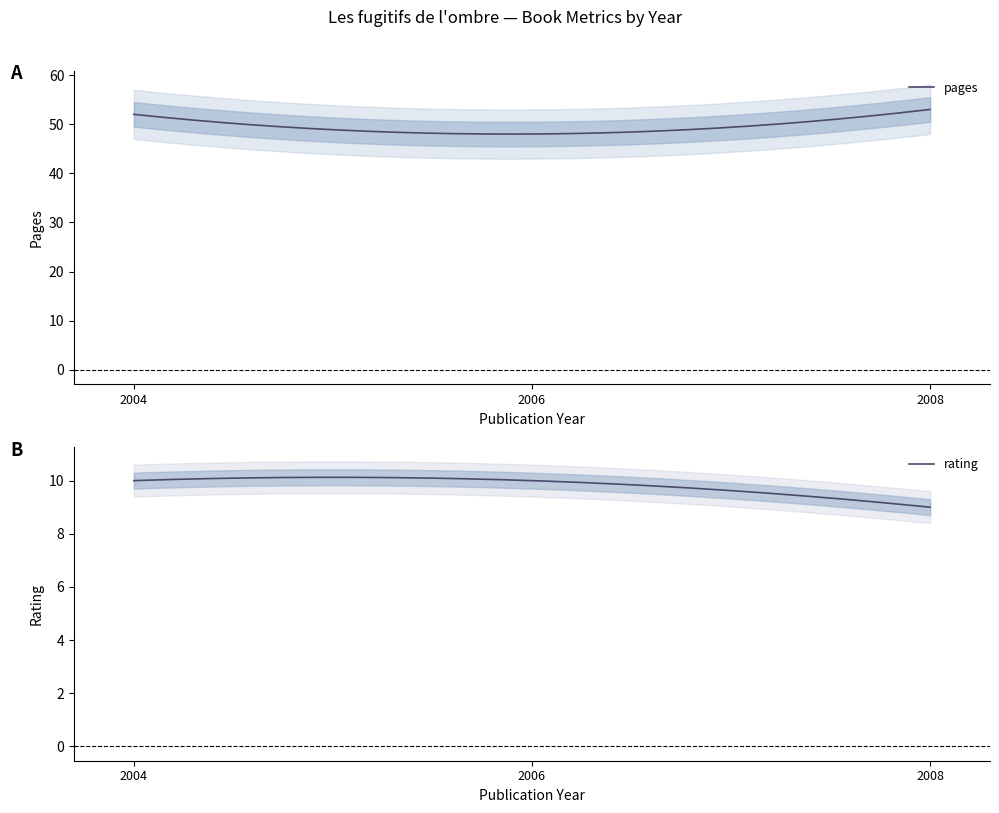

At which category is the sum across all series the highest?

2004